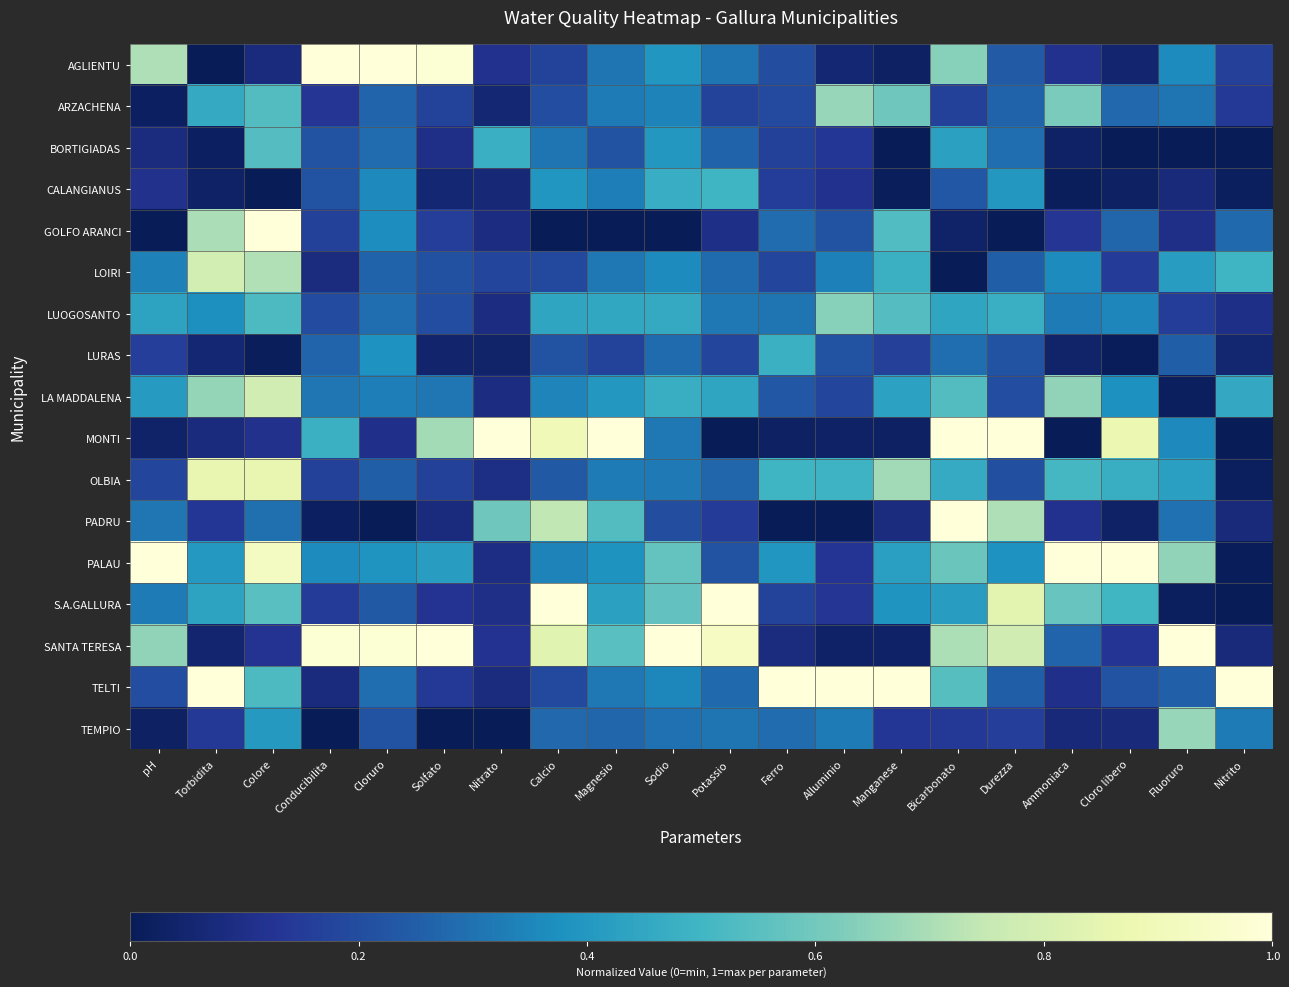

Reading right to left, extract all data points from this chart.

AGLIENTU: Nitrito=0.2	Fluoruro=0.4	Cloro libero=0.1	Ammoniaca=0.1	Durezza=0.2	Bicarbonato=0.6	Manganese=0.0	Alluminio=0.1	Ferro=0.2	Potassio=0.3	Sodio=0.4	Magnesio=0.3	Calcio=0.2	Nitrato=0.1	Solfato=1.0	Cloruro=1.0	Conducibilita=1.0	Colore=0.1	Torbidita=0.0	pH=0.7
ARZACHENA: Nitrito=0.1	Fluoruro=0.3	Cloro libero=0.3	Ammoniaca=0.6	Durezza=0.3	Bicarbonato=0.2	Manganese=0.6	Alluminio=0.7	Ferro=0.2	Potassio=0.2	Sodio=0.3	Magnesio=0.3	Calcio=0.2	Nitrato=0.1	Solfato=0.2	Cloruro=0.3	Conducibilita=0.1	Colore=0.5	Torbidita=0.5	pH=0.0
BORTIGIADAS: Nitrito=0.0	Fluoruro=0.0	Cloro libero=0.0	Ammoniaca=0.0	Durezza=0.3	Bicarbonato=0.4	Manganese=0.0	Alluminio=0.1	Ferro=0.2	Potassio=0.3	Sodio=0.4	Magnesio=0.2	Calcio=0.3	Nitrato=0.5	Solfato=0.1	Cloruro=0.3	Conducibilita=0.2	Colore=0.5	Torbidita=0.0	pH=0.1
CALANGIANUS: Nitrito=0.0	Fluoruro=0.1	Cloro libero=0.0	Ammoniaca=0.0	Durezza=0.4	Bicarbonato=0.2	Manganese=0.0	Alluminio=0.1	Ferro=0.2	Potassio=0.5	Sodio=0.5	Magnesio=0.3	Calcio=0.4	Nitrato=0.1	Solfato=0.1	Cloruro=0.4	Conducibilita=0.2	Colore=0.0	Torbidita=0.0	pH=0.1
GOLFO ARANCI: Nitrito=0.3	Fluoruro=0.1	Cloro libero=0.3	Ammoniaca=0.1	Durezza=0.0	Bicarbonato=0.0	Manganese=0.5	Alluminio=0.2	Ferro=0.3	Potassio=0.1	Sodio=0.0	Magnesio=0.0	Calcio=0.0	Nitrato=0.1	Solfato=0.2	Cloruro=0.4	Conducibilita=0.2	Colore=1.0	Torbidita=0.7	pH=0.0
LOIRI: Nitrito=0.5	Fluoruro=0.4	Cloro libero=0.2	Ammoniaca=0.4	Durezza=0.3	Bicarbonato=0.0	Manganese=0.5	Alluminio=0.3	Ferro=0.2	Potassio=0.3	Sodio=0.4	Magnesio=0.3	Calcio=0.2	Nitrato=0.2	Solfato=0.2	Cloruro=0.3	Conducibilita=0.1	Colore=0.7	Torbidita=0.8	pH=0.3
LUOGOSANTO: Nitrito=0.1	Fluoruro=0.2	Cloro libero=0.4	Ammoniaca=0.3	Durezza=0.5	Bicarbonato=0.4	Manganese=0.5	Alluminio=0.6	Ferro=0.3	Potassio=0.3	Sodio=0.5	Magnesio=0.5	Calcio=0.4	Nitrato=0.1	Solfato=0.2	Cloruro=0.3	Conducibilita=0.2	Colore=0.5	Torbidita=0.4	pH=0.4
LURAS: Nitrito=0.1	Fluoruro=0.3	Cloro libero=0.0	Ammoniaca=0.0	Durezza=0.2	Bicarbonato=0.3	Manganese=0.2	Alluminio=0.2	Ferro=0.5	Potassio=0.2	Sodio=0.3	Magnesio=0.2	Calcio=0.2	Nitrato=0.0	Solfato=0.0	Cloruro=0.4	Conducibilita=0.3	Colore=0.0	Torbidita=0.1	pH=0.2
LA MADDALENA: Nitrito=0.5	Fluoruro=0.0	Cloro libero=0.4	Ammoniaca=0.7	Durezza=0.2	Bicarbonato=0.5	Manganese=0.4	Alluminio=0.2	Ferro=0.2	Potassio=0.4	Sodio=0.5	Magnesio=0.4	Calcio=0.3	Nitrato=0.1	Solfato=0.3	Cloruro=0.3	Conducibilita=0.3	Colore=0.8	Torbidita=0.7	pH=0.4
MONTI: Nitrito=0.0	Fluoruro=0.4	Cloro libero=0.9	Ammoniaca=0.0	Durezza=1.0	Bicarbonato=1.0	Manganese=0.0	Alluminio=0.0	Ferro=0.0	Potassio=0.0	Sodio=0.3	Magnesio=1.0	Calcio=0.9	Nitrato=1.0	Solfato=0.7	Cloruro=0.1	Conducibilita=0.5	Colore=0.1	Torbidita=0.1	pH=0.0
OLBIA: Nitrito=0.0	Fluoruro=0.4	Cloro libero=0.5	Ammoniaca=0.5	Durezza=0.2	Bicarbonato=0.5	Manganese=0.7	Alluminio=0.5	Ferro=0.5	Potassio=0.3	Sodio=0.3	Magnesio=0.3	Calcio=0.2	Nitrato=0.1	Solfato=0.2	Cloruro=0.3	Conducibilita=0.2	Colore=0.9	Torbidita=0.9	pH=0.2
PADRU: Nitrito=0.1	Fluoruro=0.3	Cloro libero=0.0	Ammoniaca=0.1	Durezza=0.7	Bicarbonato=1.0	Manganese=0.1	Alluminio=0.0	Ferro=0.0	Potassio=0.1	Sodio=0.2	Magnesio=0.5	Calcio=0.7	Nitrato=0.6	Solfato=0.1	Cloruro=0.0	Conducibilita=0.0	Colore=0.3	Torbidita=0.1	pH=0.3
PALAU: Nitrito=0.0	Fluoruro=0.7	Cloro libero=1.0	Ammoniaca=1.0	Durezza=0.4	Bicarbonato=0.6	Manganese=0.4	Alluminio=0.1	Ferro=0.4	Potassio=0.2	Sodio=0.6	Magnesio=0.4	Calcio=0.3	Nitrato=0.1	Solfato=0.4	Cloruro=0.4	Conducibilita=0.4	Colore=0.9	Torbidita=0.4	pH=1.0
S.A.GALLURA: Nitrito=0.0	Fluoruro=0.0	Cloro libero=0.5	Ammoniaca=0.6	Durezza=0.8	Bicarbonato=0.4	Manganese=0.4	Alluminio=0.1	Ferro=0.2	Potassio=1.0	Sodio=0.6	Magnesio=0.4	Calcio=1.0	Nitrato=0.1	Solfato=0.1	Cloruro=0.2	Conducibilita=0.2	Colore=0.5	Torbidita=0.4	pH=0.3
SANTA TERESA: Nitrito=0.1	Fluoruro=1.0	Cloro libero=0.1	Ammoniaca=0.3	Durezza=0.8	Bicarbonato=0.7	Manganese=0.0	Alluminio=0.0	Ferro=0.1	Potassio=0.9	Sodio=1.0	Magnesio=0.5	Calcio=0.8	Nitrato=0.1	Solfato=1.0	Cloruro=1.0	Conducibilita=1.0	Colore=0.1	Torbidita=0.0	pH=0.7
TELTI: Nitrito=1.0	Fluoruro=0.3	Cloro libero=0.2	Ammoniaca=0.1	Durezza=0.3	Bicarbonato=0.5	Manganese=1.0	Alluminio=1.0	Ferro=1.0	Potassio=0.3	Sodio=0.4	Magnesio=0.3	Calcio=0.2	Nitrato=0.1	Solfato=0.1	Cloruro=0.3	Conducibilita=0.1	Colore=0.5	Torbidita=1.0	pH=0.2
TEMPIO: Nitrito=0.3	Fluoruro=0.7	Cloro libero=0.1	Ammoniaca=0.1	Durezza=0.2	Bicarbonato=0.1	Manganese=0.1	Alluminio=0.3	Ferro=0.3	Potassio=0.3	Sodio=0.3	Magnesio=0.3	Calcio=0.3	Nitrato=0.0	Solfato=0.0	Cloruro=0.2	Conducibilita=0.0	Colore=0.4	Torbidita=0.1	pH=0.0